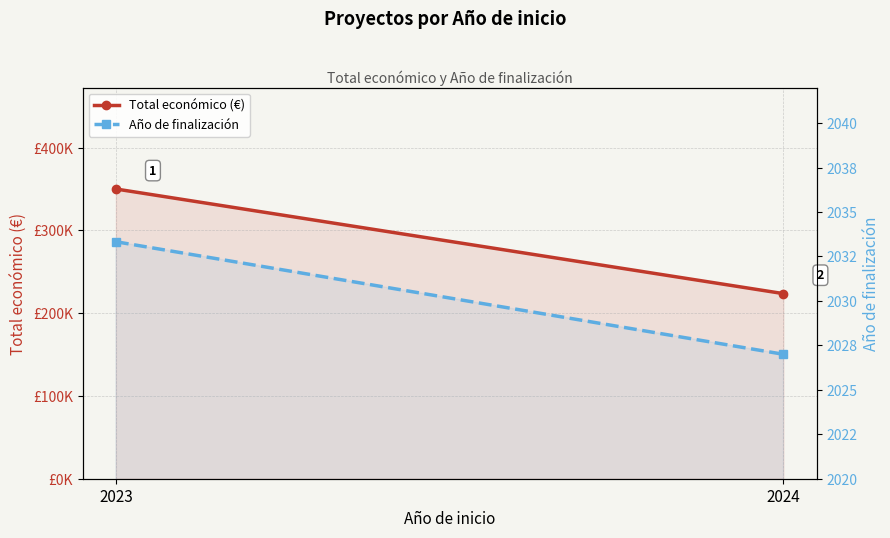

What are all the series names shown in the legend?

Total económico (€), Año de finalización